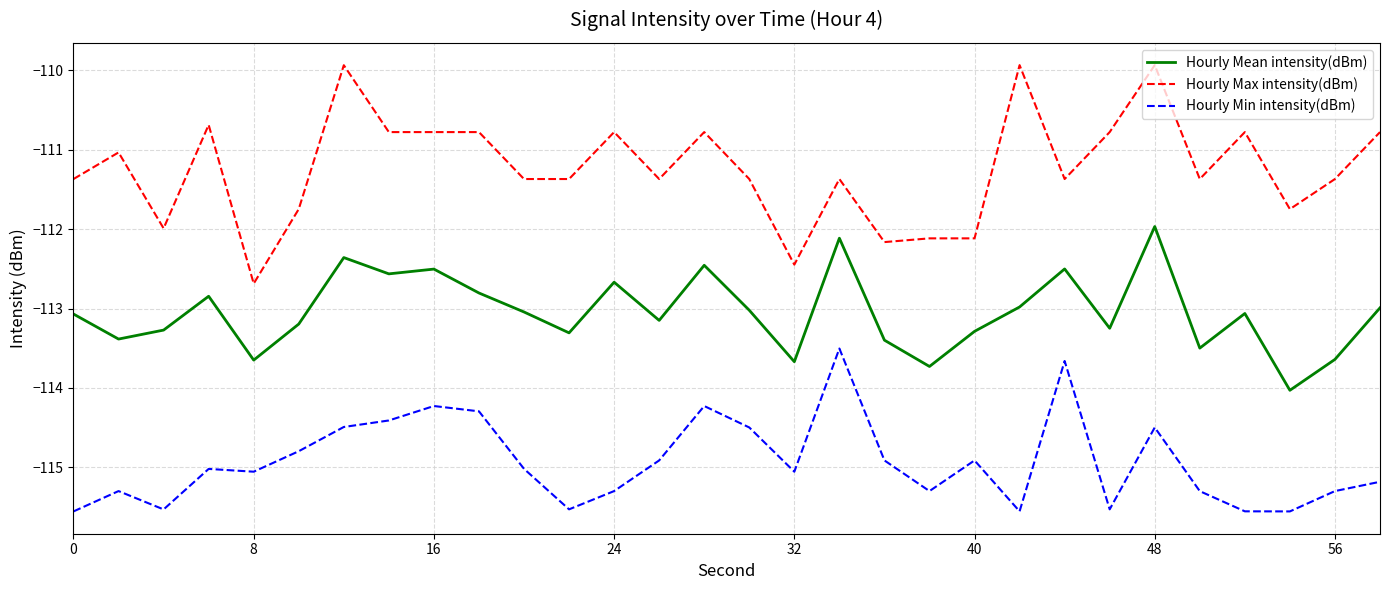

What is the greatest value displayed?

-109.9